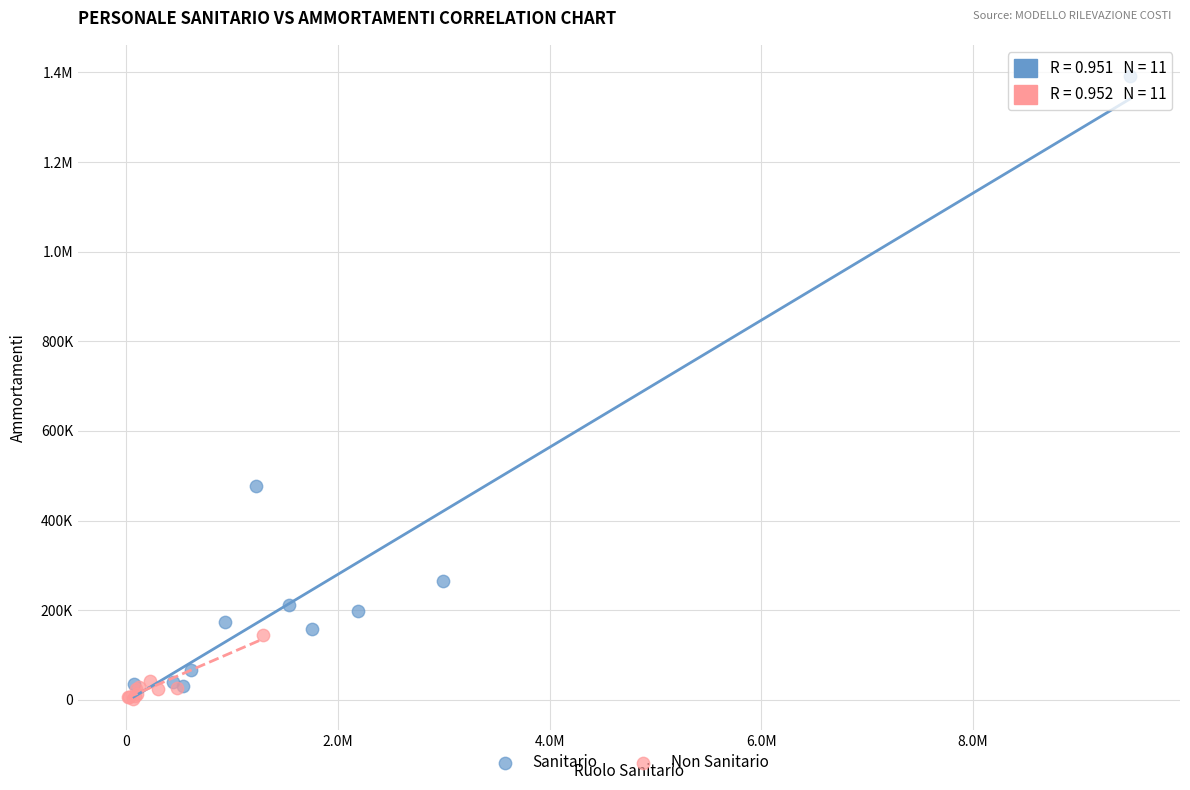

What are all the series names shown in the legend?

Sanitario, Non Sanitario